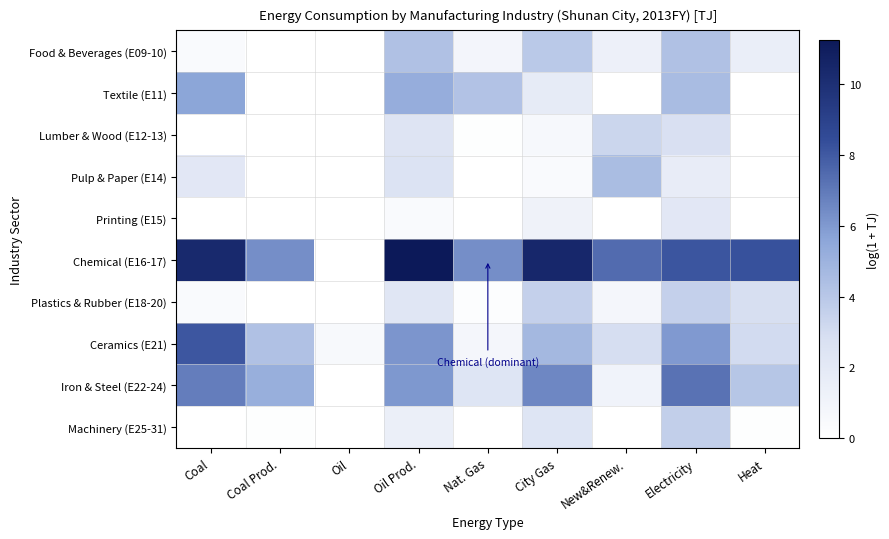

At Coal, list the series in order from smallest to largest.

Lumber & Wood (E12-13), Printing (E15), Machinery (E25-31), Food & Beverages (E09-10), Plastics & Rubber (E18-20), Pulp & Paper (E14), Textile (E11), Iron & Steel (E22-24), Ceramics (E21), Chemical (E16-17)